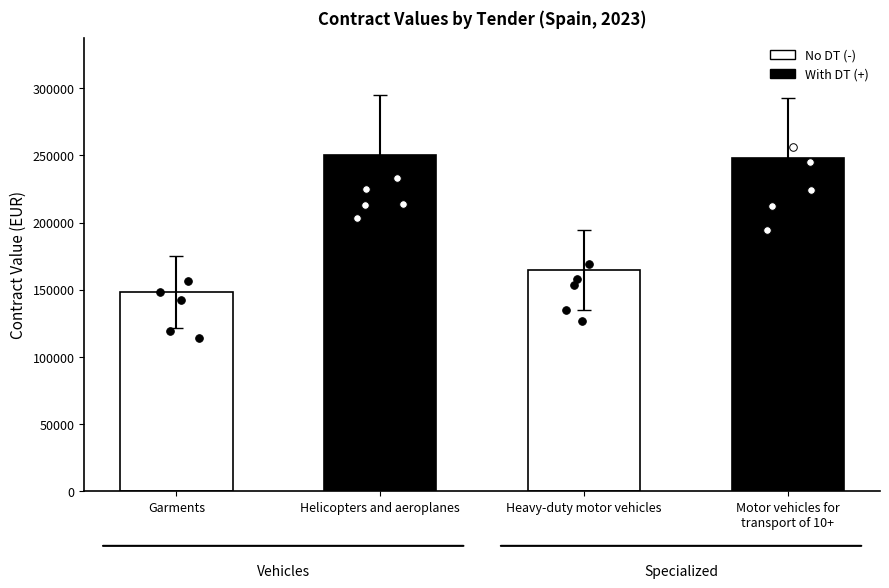

What is the change in value from Garments to Motor vehicles for
transport of 10+?

+99371